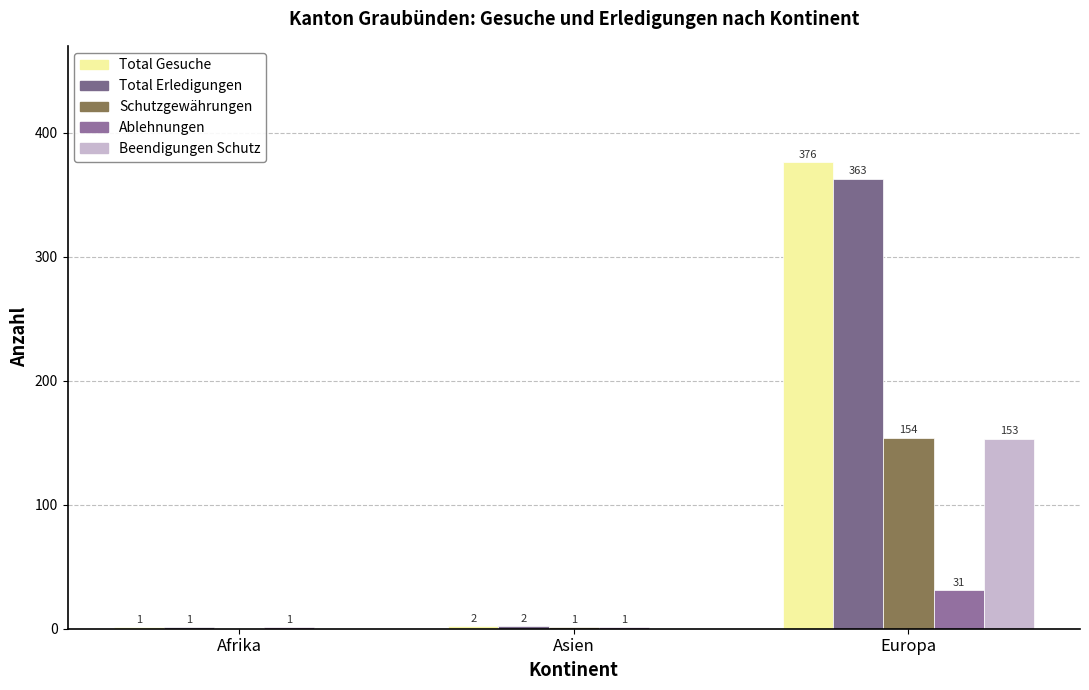

Count the number of categories in the chart.

3